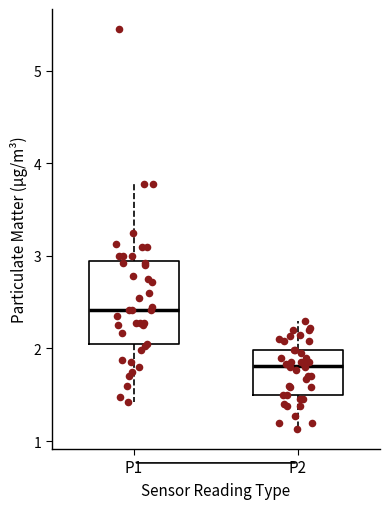

Which box is the tallest, from its lower edge to its upper edge?

P1